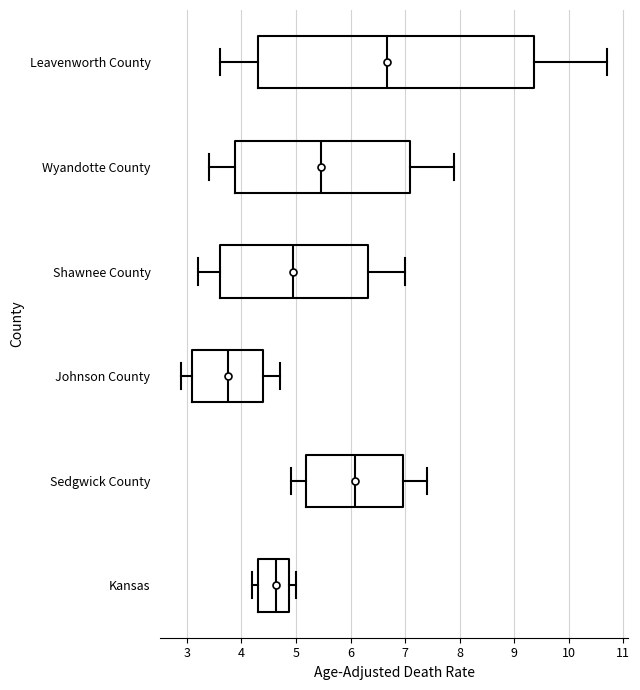

Which box has the furthest to the left median line?

Johnson County